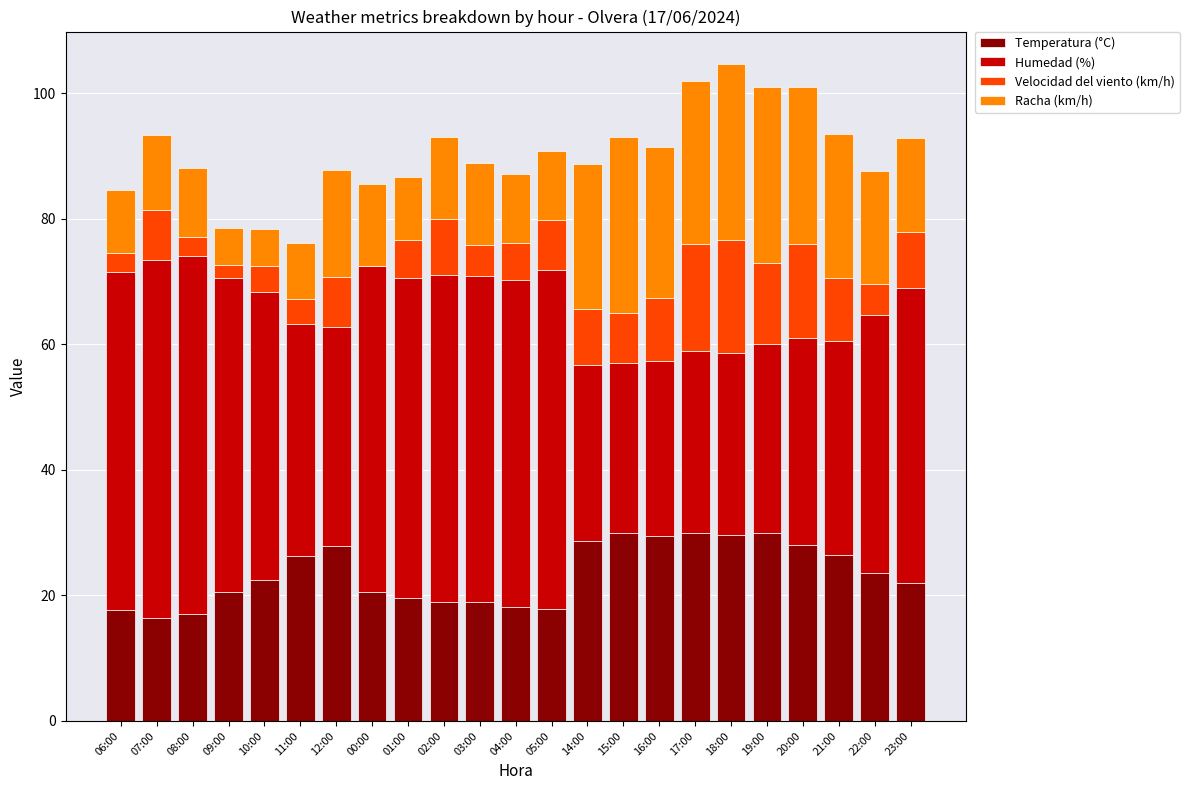

The Temperatura (°C) series shows 23.6 at 22:00. True or false?

True